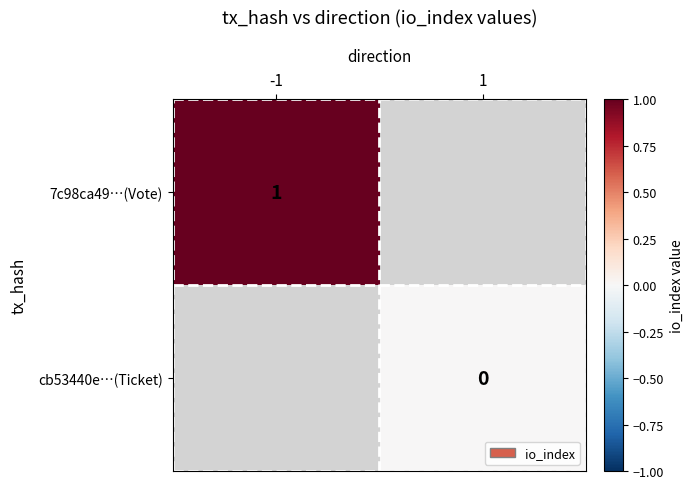

Is it true that 7c98ca49…(Vote) equals 1 at -1?

True